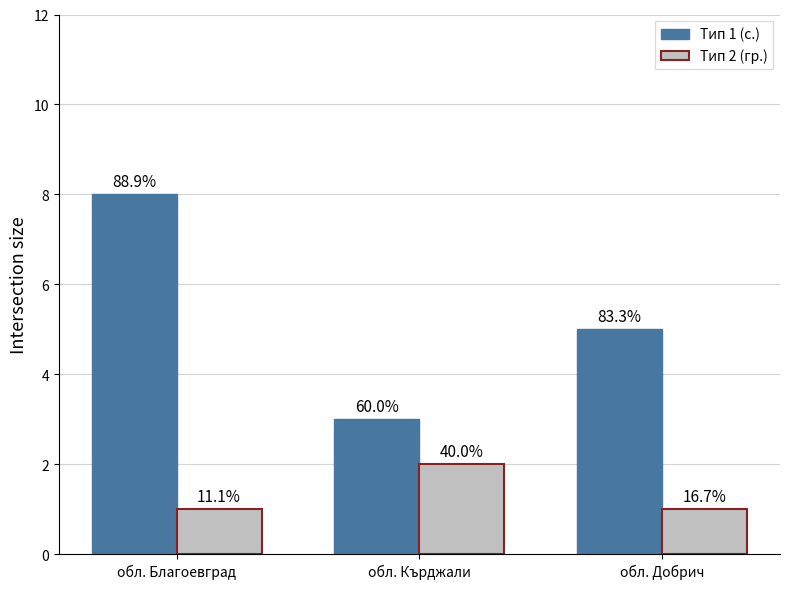

Does the chart contain any negative values?

No